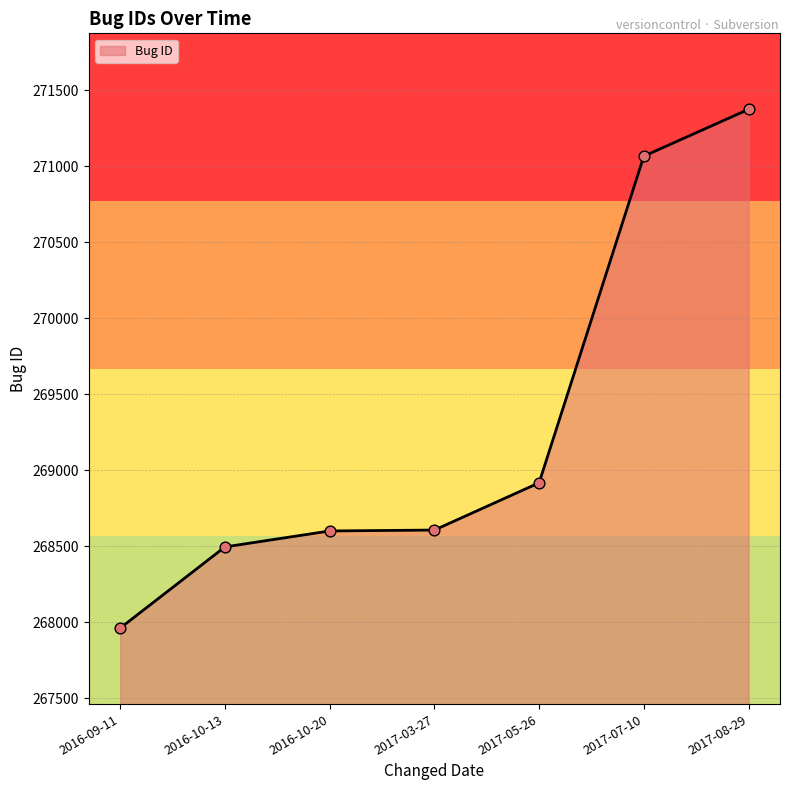

What is the change in value from 2016-10-13 to 2017-08-29?

+2879